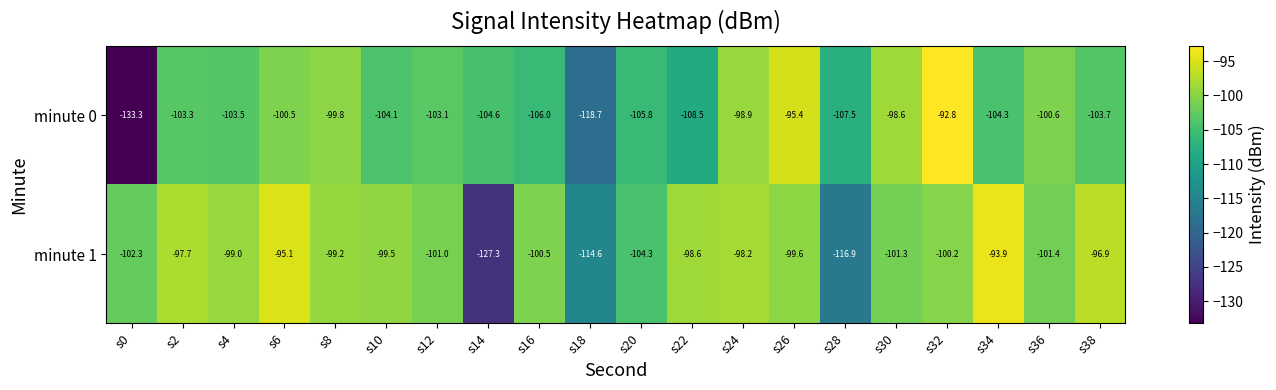

What is the smallest value displayed?

-133.3